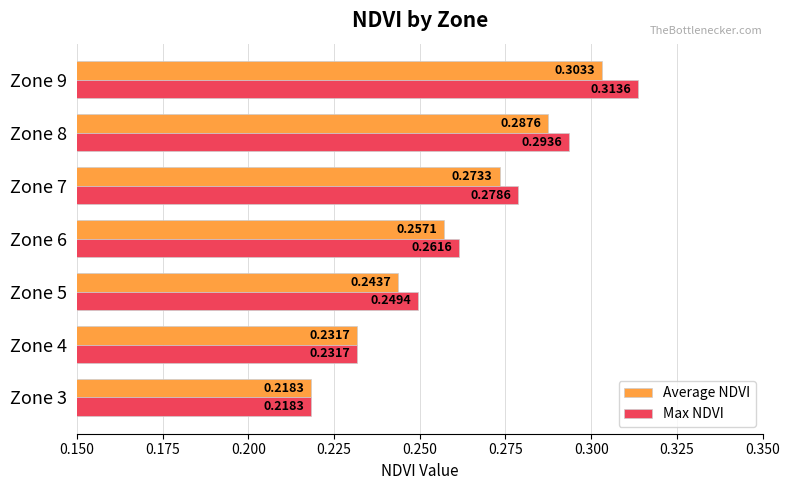

What is the difference between the second highest and minimum values in the Max NDVI series?

0.1